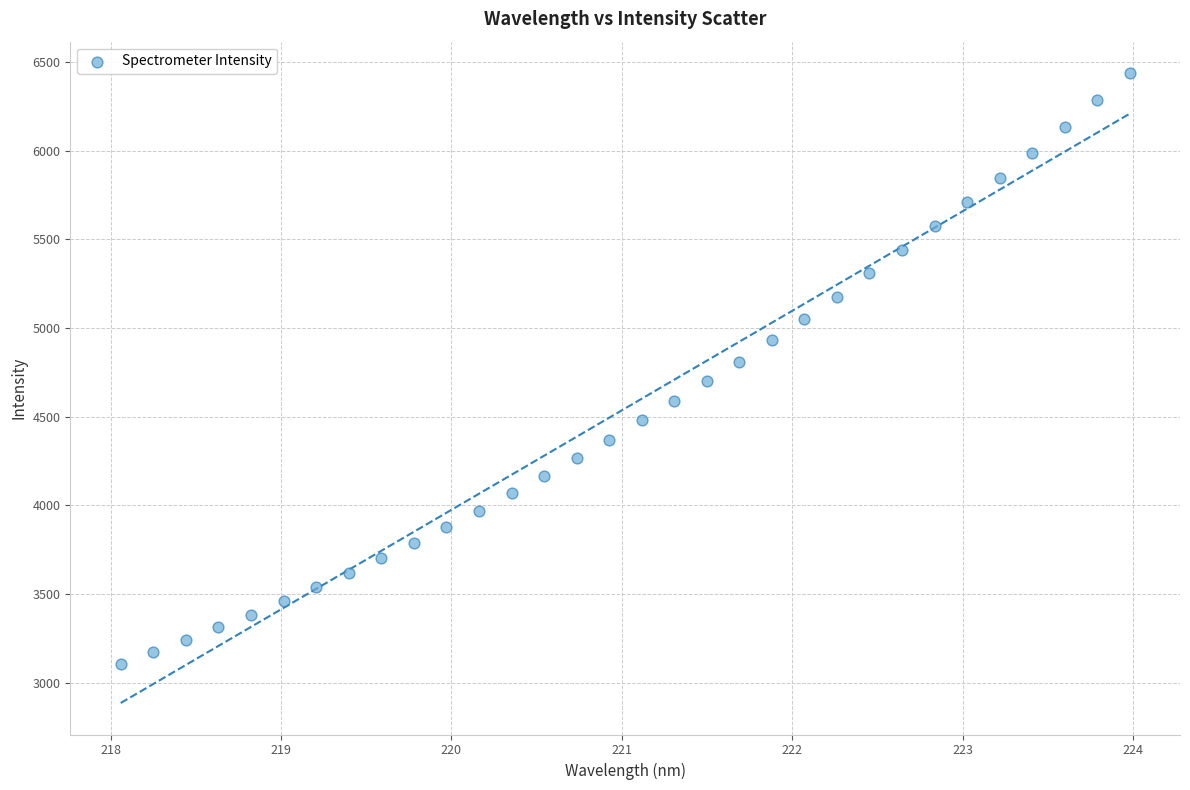

What is the range of X values (max minus min)?

5.9